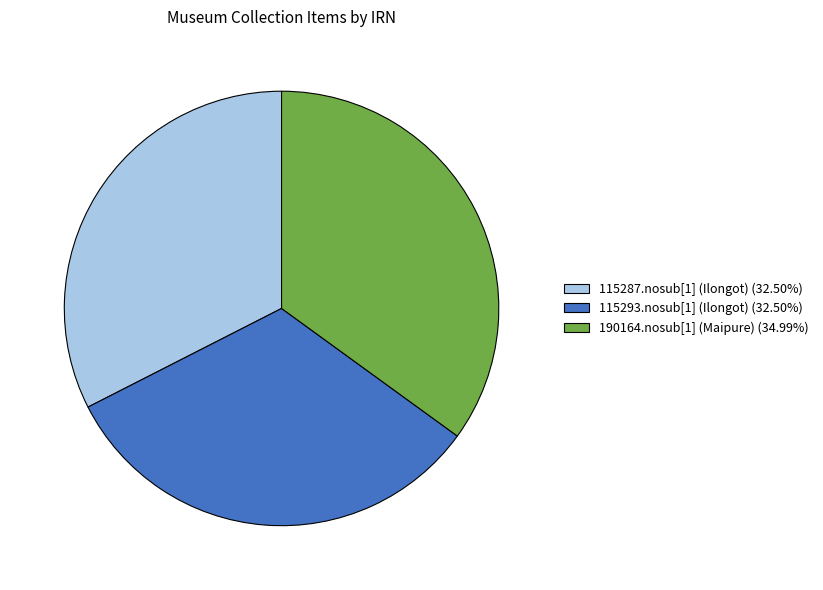

What is the ratio of the value at 115287.nosub[1] (Ilongot) to the value at 190164.nosub[1] (Maipure)?

0.9